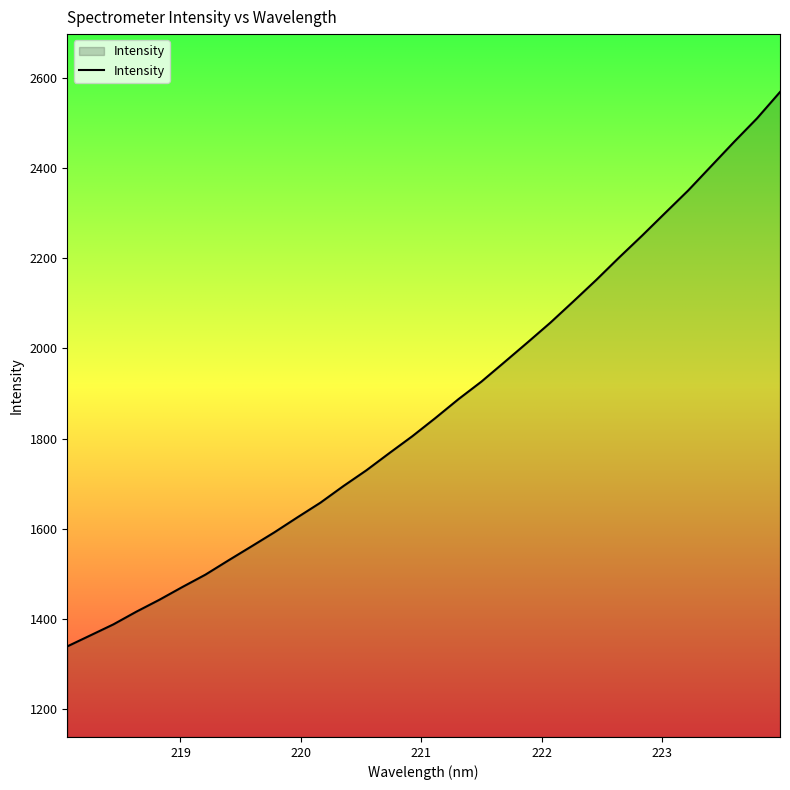

What is the difference between the maximum and minimum values?

1229.3